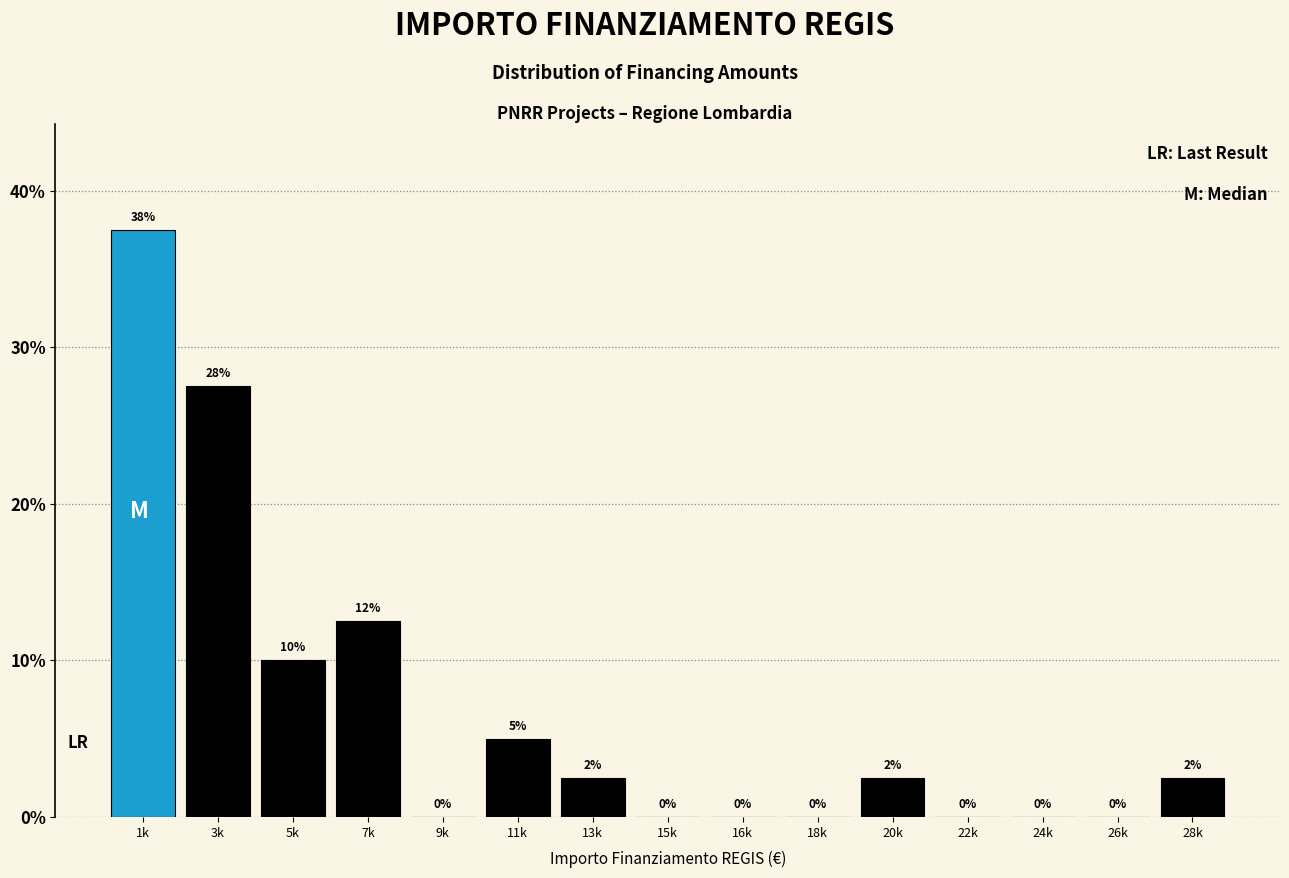

The value at 26k is 0.0. True or false?

True